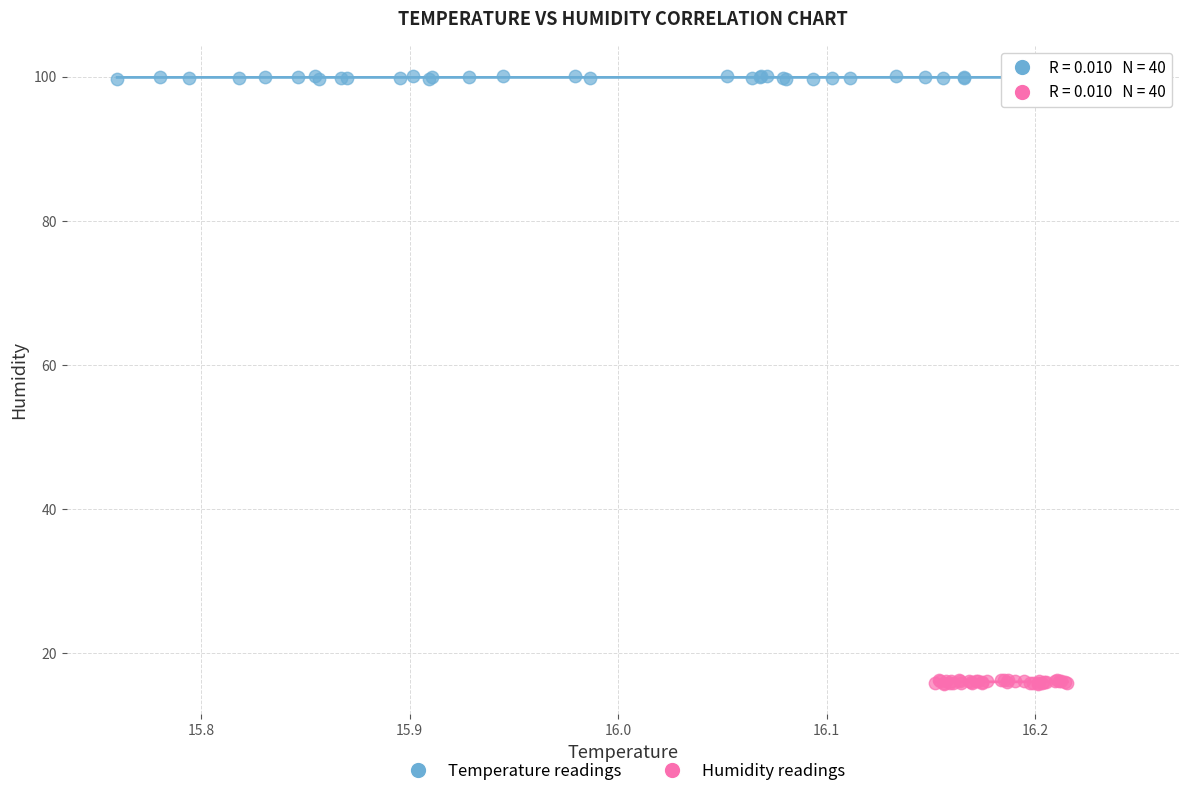

What are all the series names shown in the legend?

Temperature readings, Humidity readings